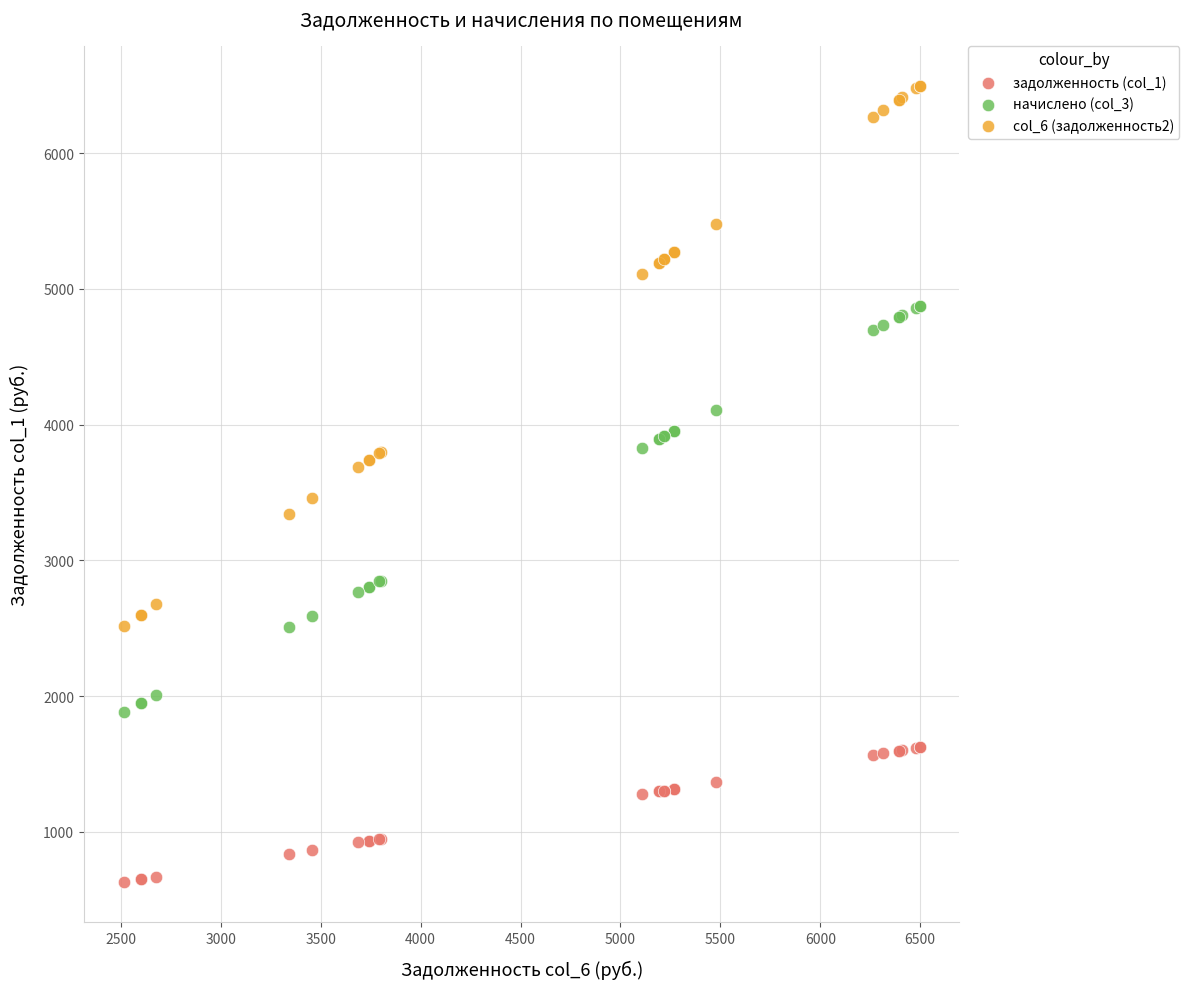

Which series reaches the maximum Y coordinate?

col_6 (задолженность2)